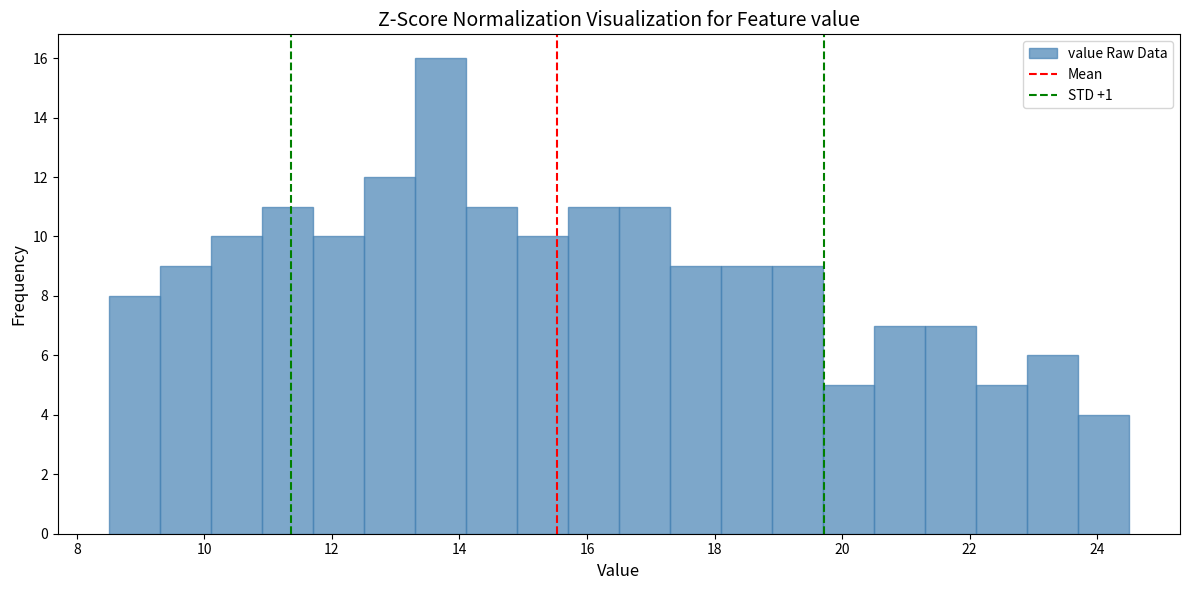

Over which range of the x-axis is the bar tallest?

13.3 to 14.1